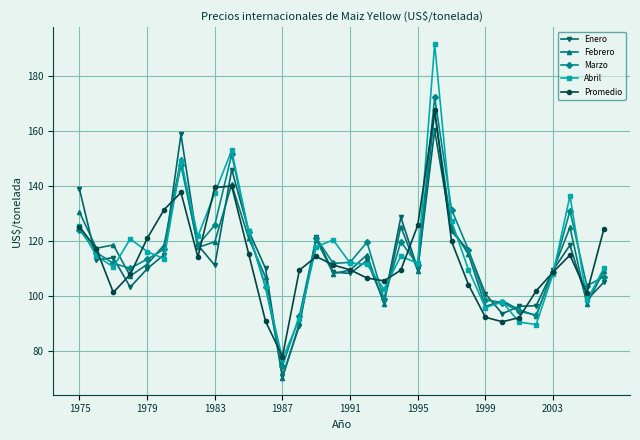

What is the highest value of the Marzo series?

172.2